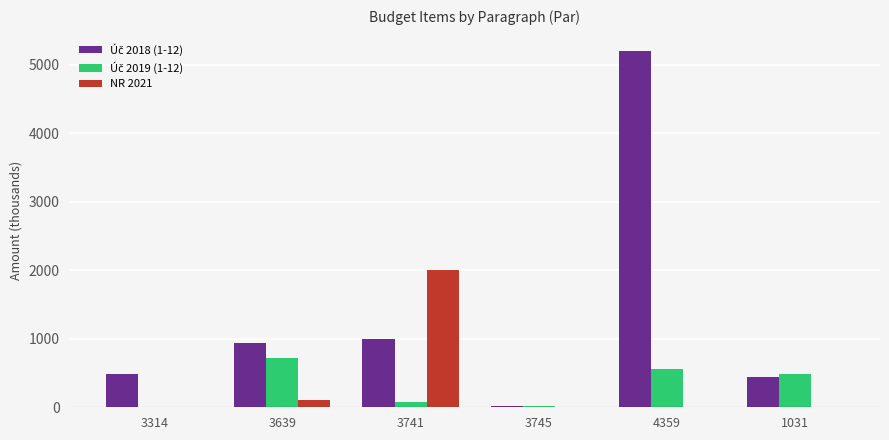

What is the maximum value for NR 2021?

2000.0